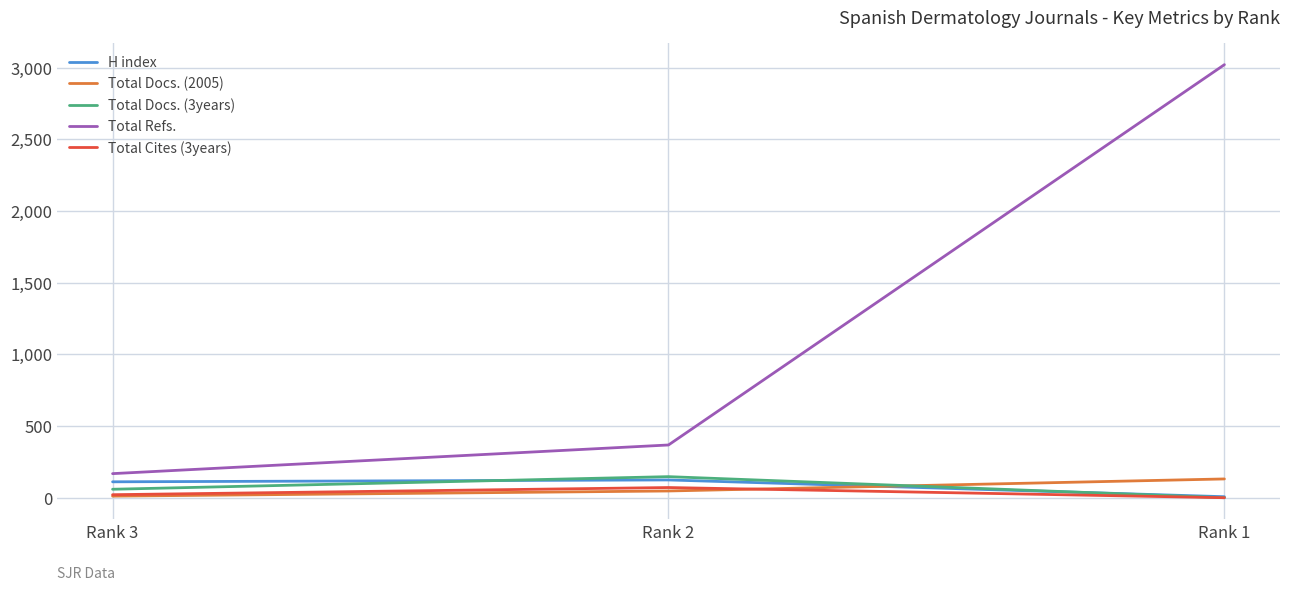

Which series has the largest total across all categories?

Total Refs.